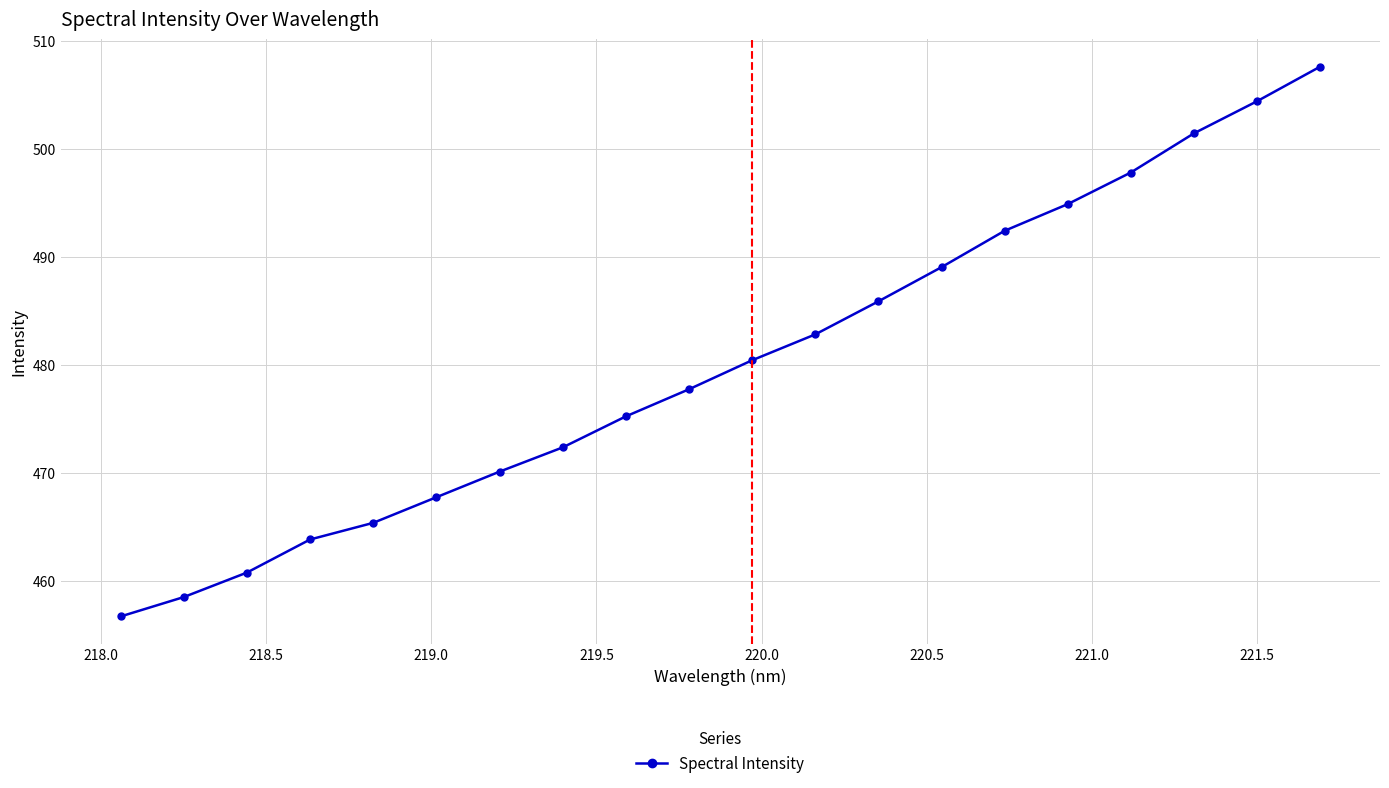

What is the average value?

480.2